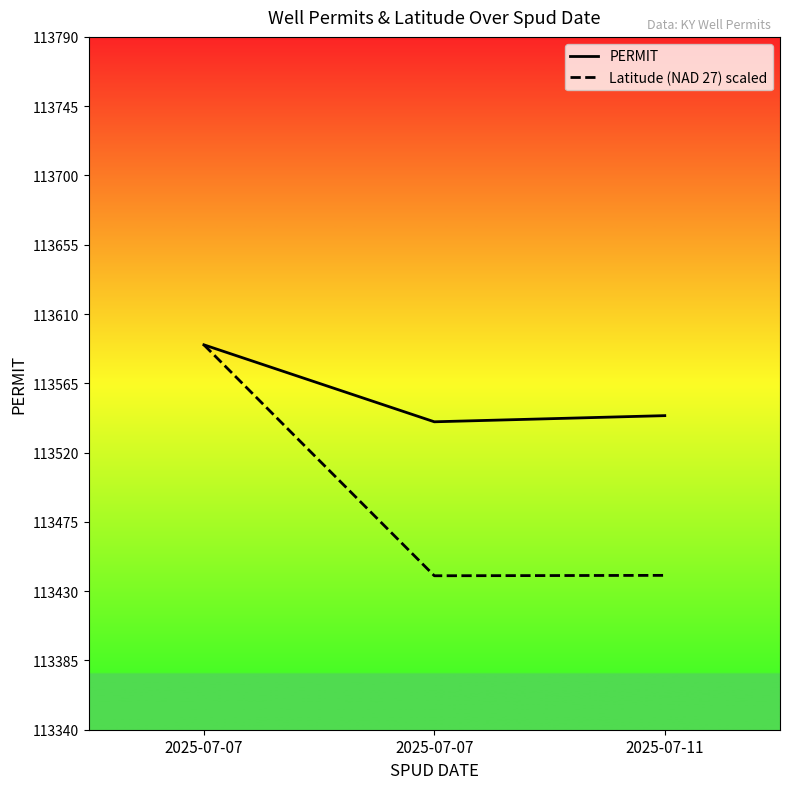

Reading left to right, extract all data points from this chart.

PERMIT: 113590.0	113540.0	113544.0
Latitude (NAD 27): 113590.0	113440.0	113440.3